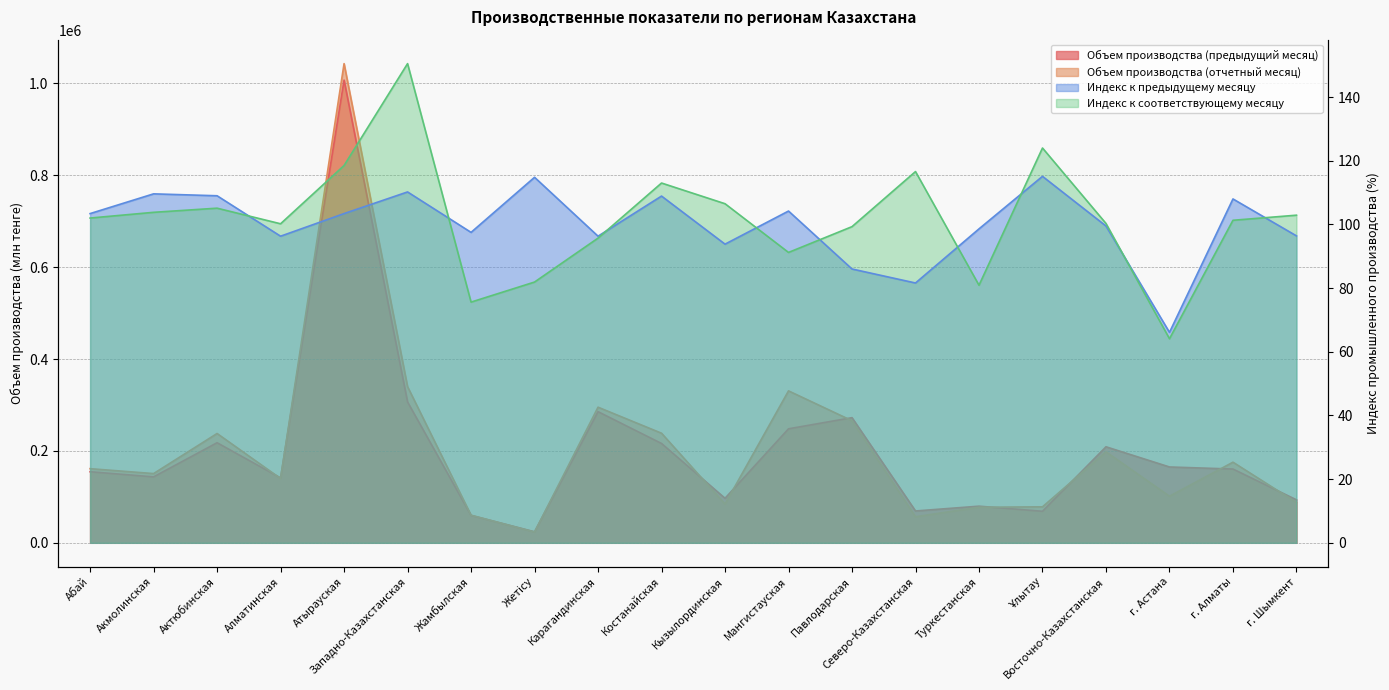

What is the average value of the Объем производства (отчетный месяц) series?

207347.5